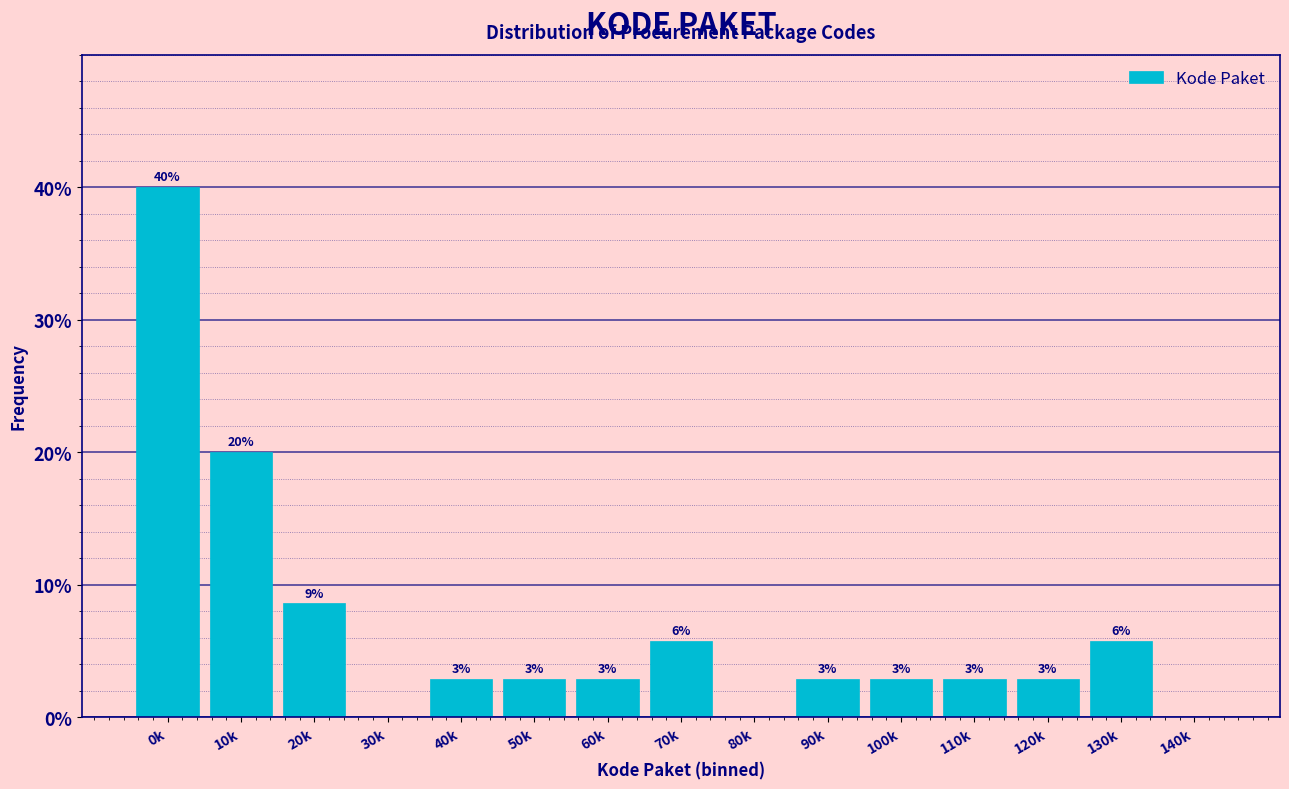

Are the bars horizontal?

No